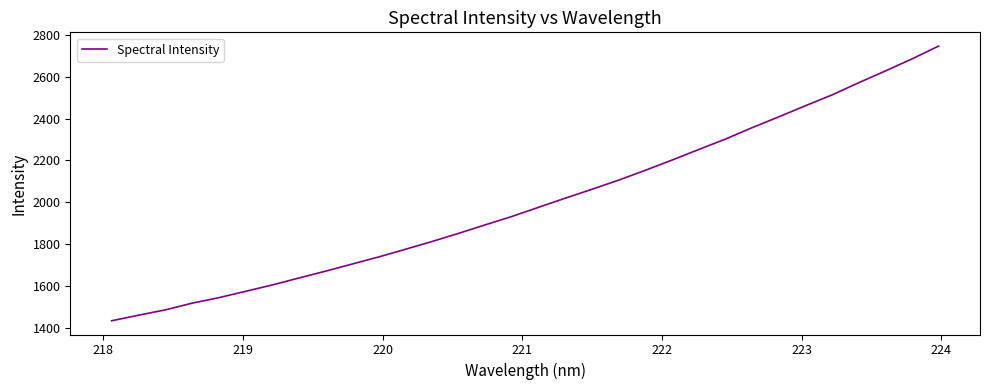

What is the maximum value shown in the chart?

2745.0